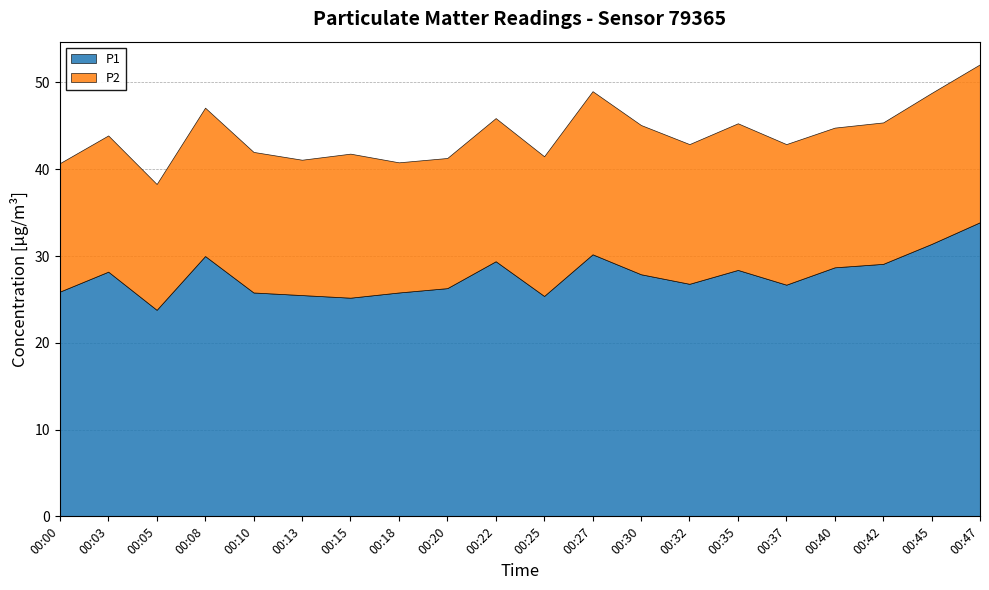

What are all the series names shown in the legend?

P1, P2